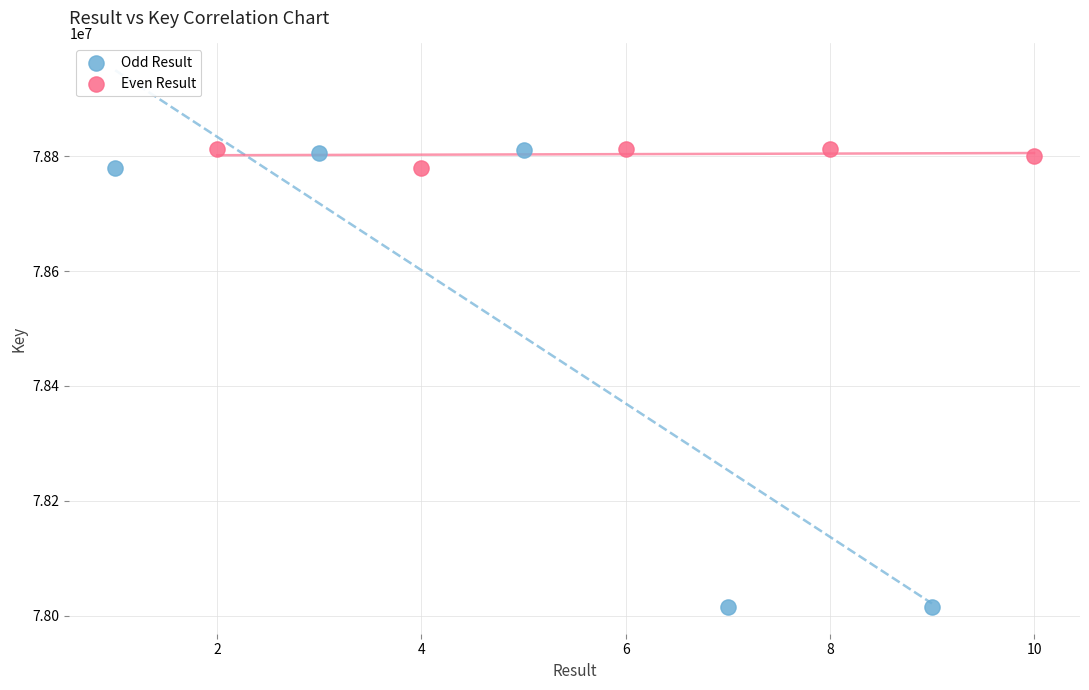

Which series has the largest Y range (max minus min)?

Odd Result